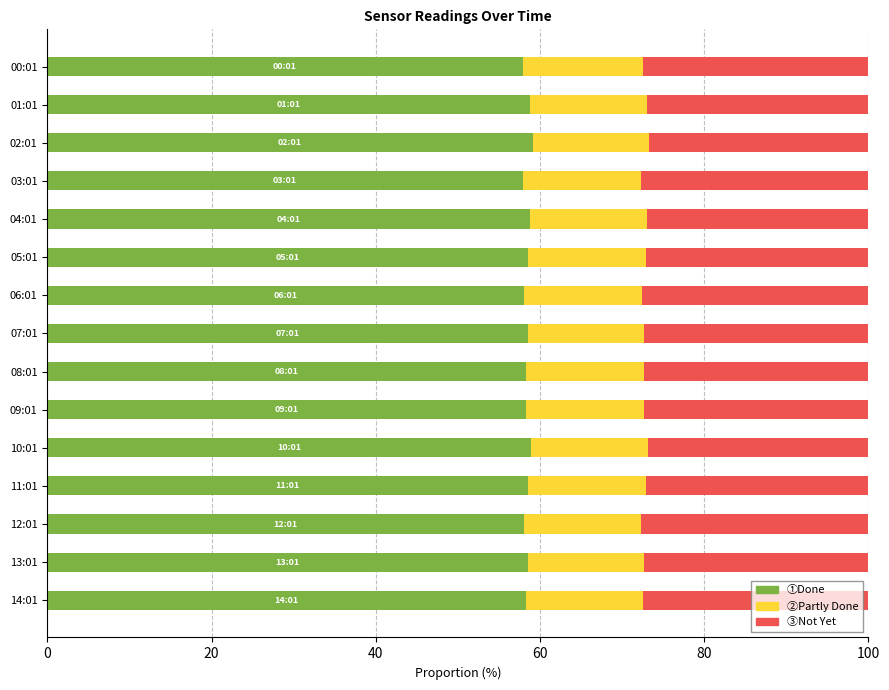

What is the total value across all series at 12:01?

100.0